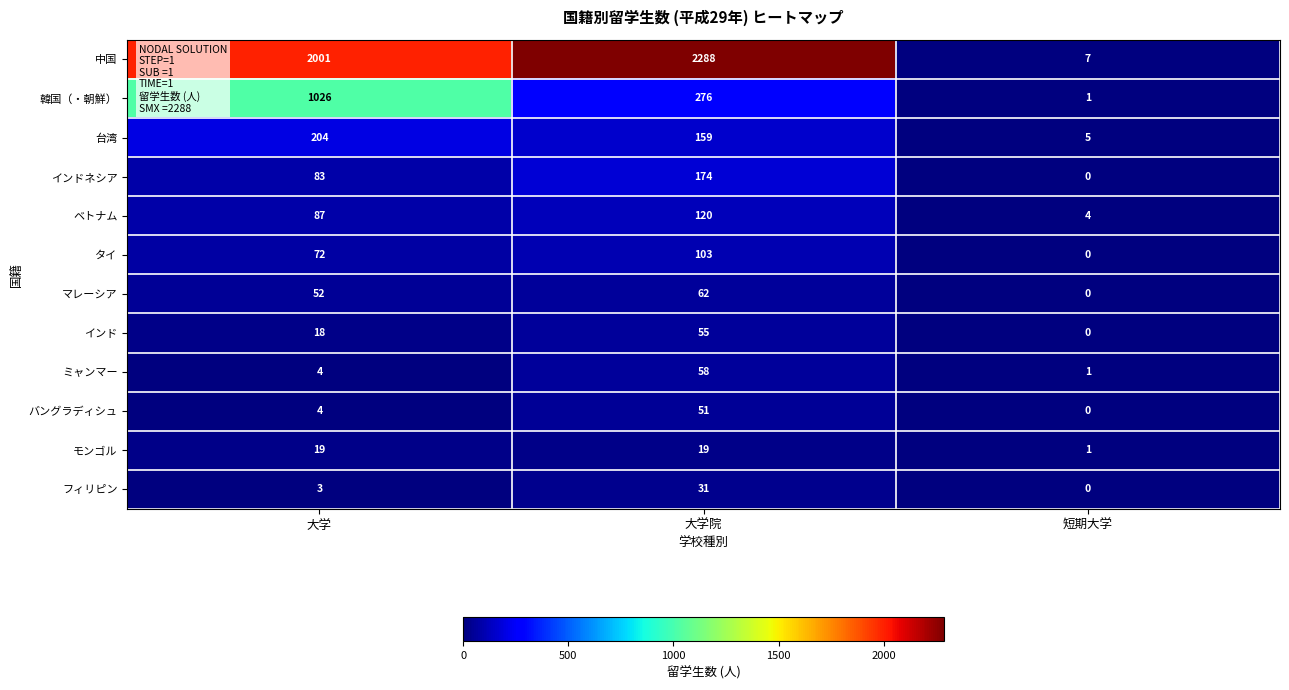

Which series has the largest total across all categories?

中国